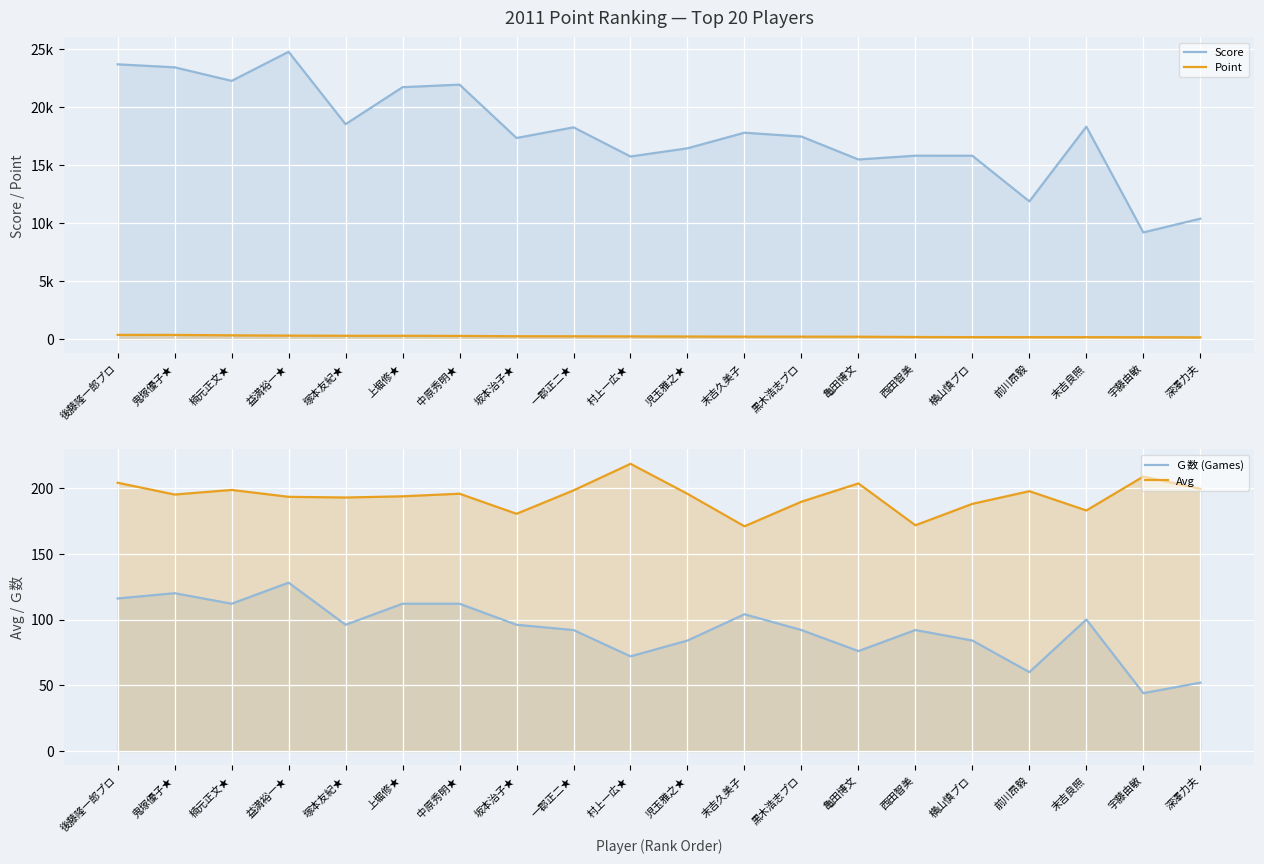

Reading left to right, transcribe all the data shown in this chart.

Score: 23660.0	23400.0	22232.0	24737.0	18503.0	21689.0	21909.0	17315.0	18231.0	15721.0	16426.0	17770.0	17439.0	15462.0	15790.0	15785.0	11853.0	18289.0	9181.0	10366.0
Point: 359.0	356.0	320.0	297.0	282.0	282.0	269.0	242.0	237.0	229.0	219.0	207.0	206.0	201.0	177.0	165.0	162.0	162.0	155.0	144.0
Ｇ数 (Games): 116.0	120.0	112.0	128.0	96.0	112.0	112.0	96.0	92.0	72.0	84.0	104.0	92.0	76.0	92.0	84.0	60.0	100.0	44.0	52.0
Avg: 204.0	195.0	198.5	193.3	192.7	193.7	195.6	180.4	198.2	218.3	195.6	170.9	189.6	203.4	171.6	187.9	197.6	182.9	208.7	199.3